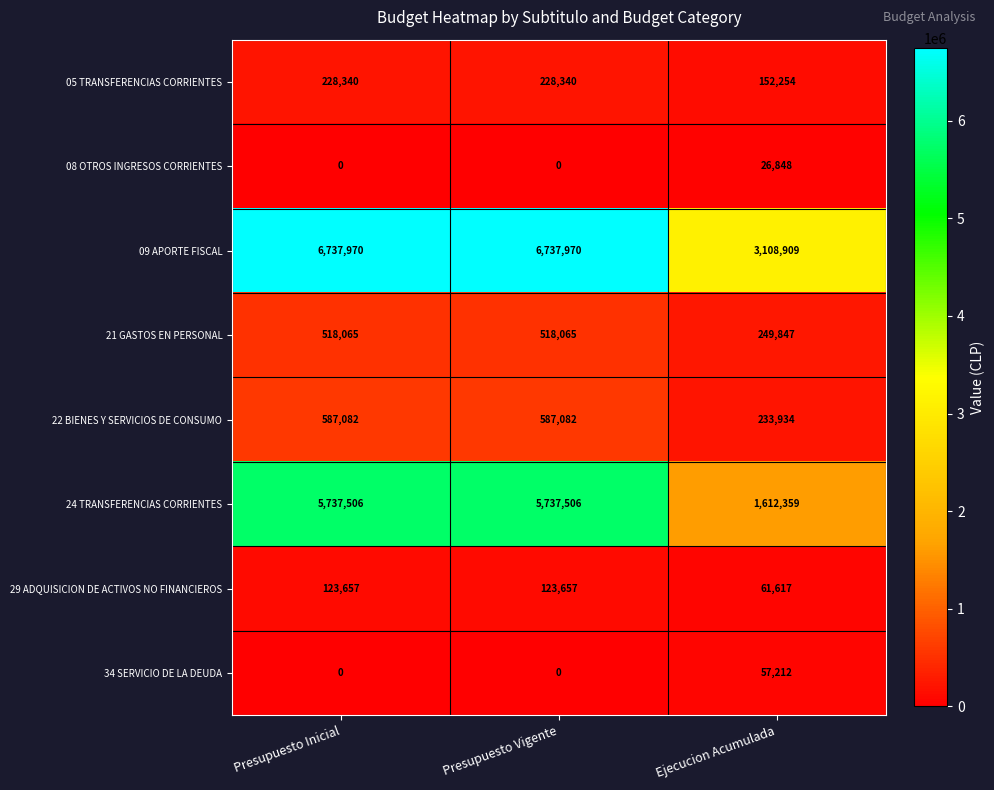

How many 24 TRANSFERENCIAS CORRIENTES values are between 1612359 and 5737506?

3